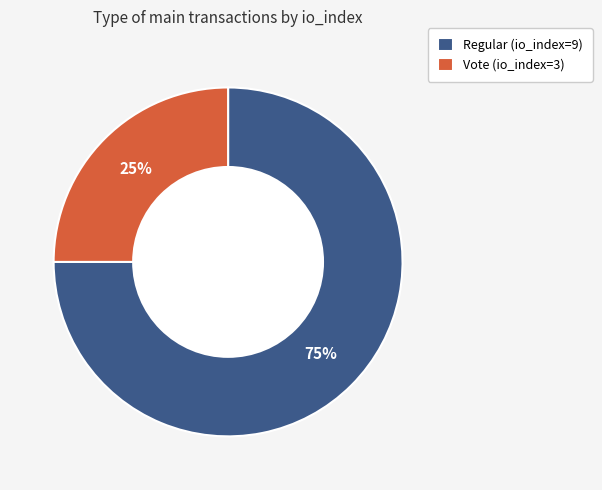

Which category has the biggest portion of the pie?

Regular (io_index=9)